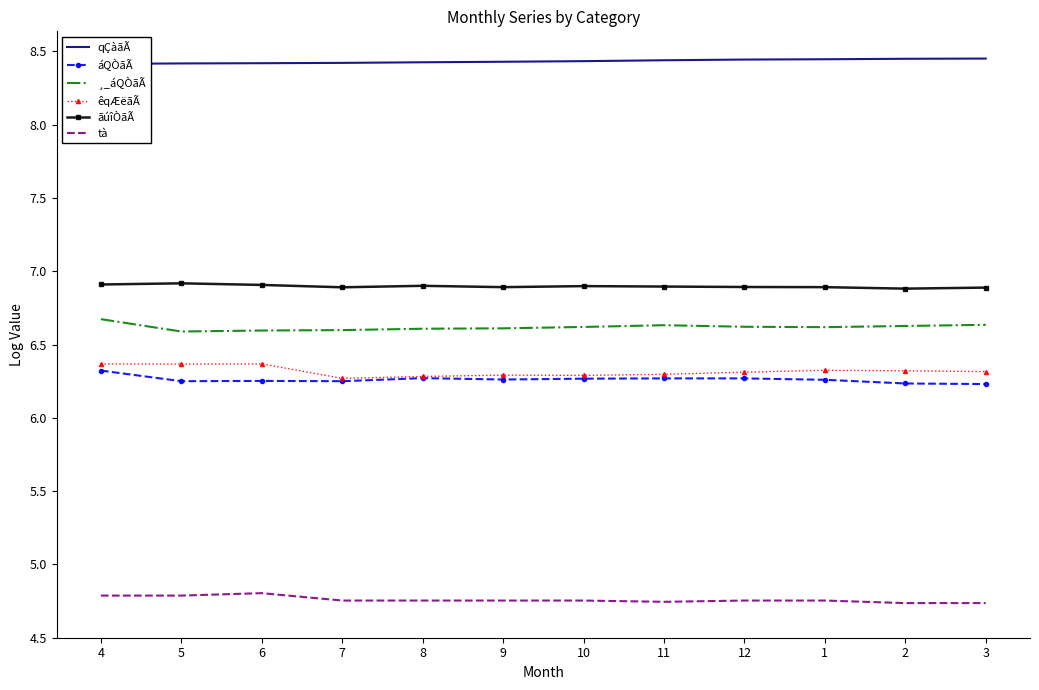

What is the label of the 9th point from the left?

12